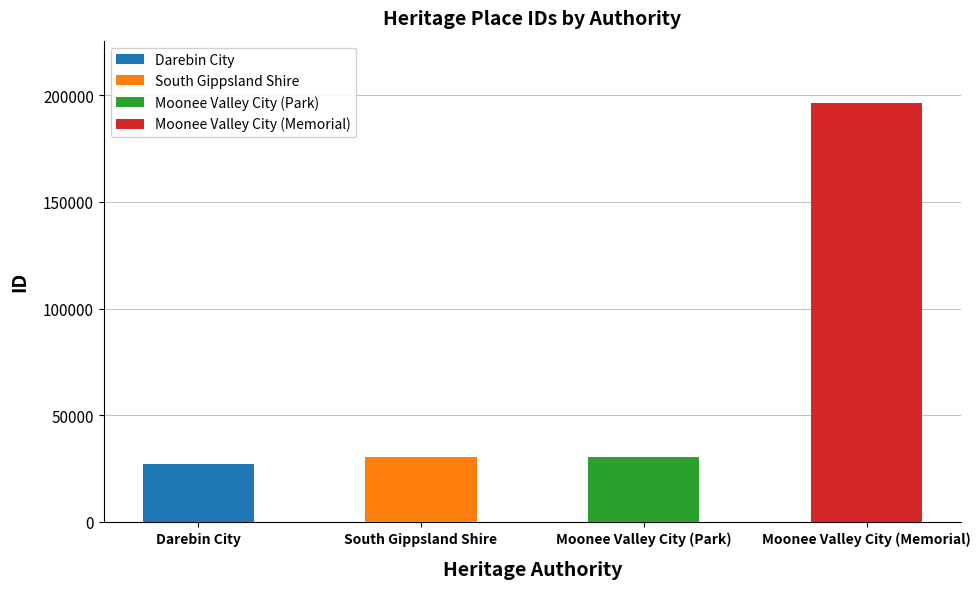

What is the maximum value shown in the chart?

196207